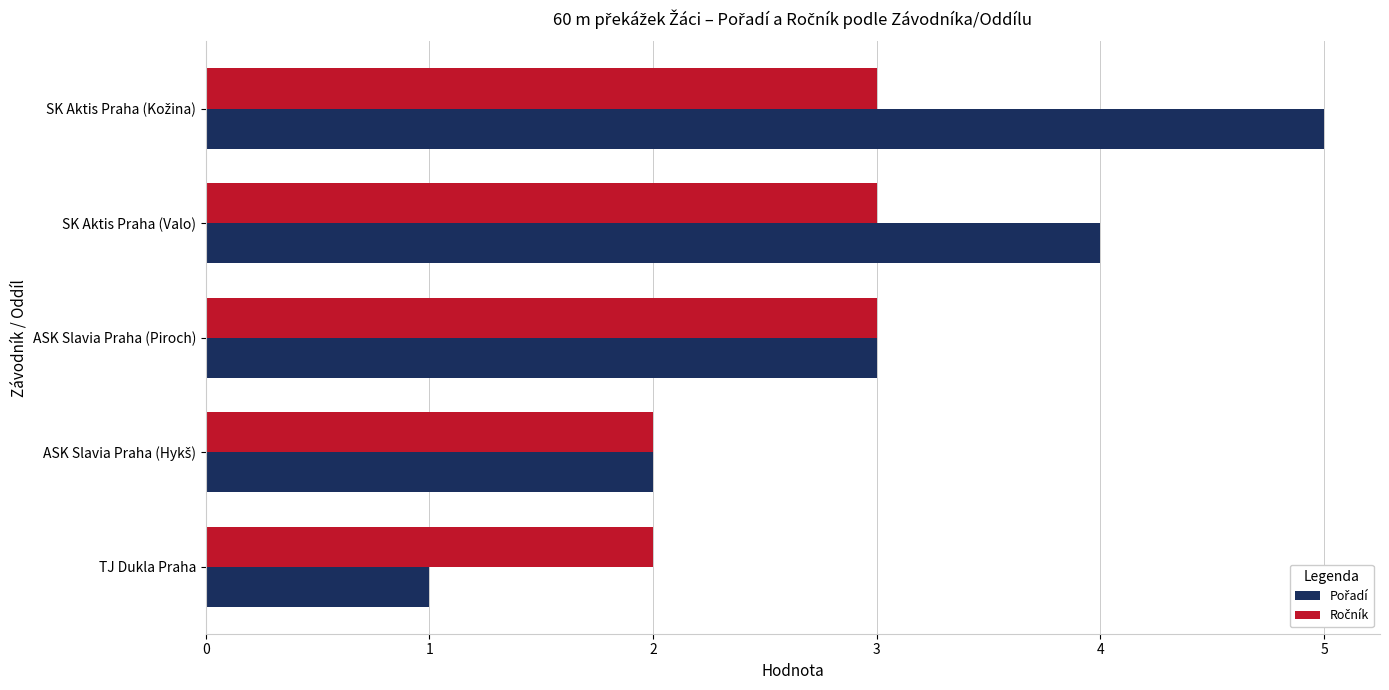

Which label corresponds to the smallest value in the chart?

TJ Dukla Praha